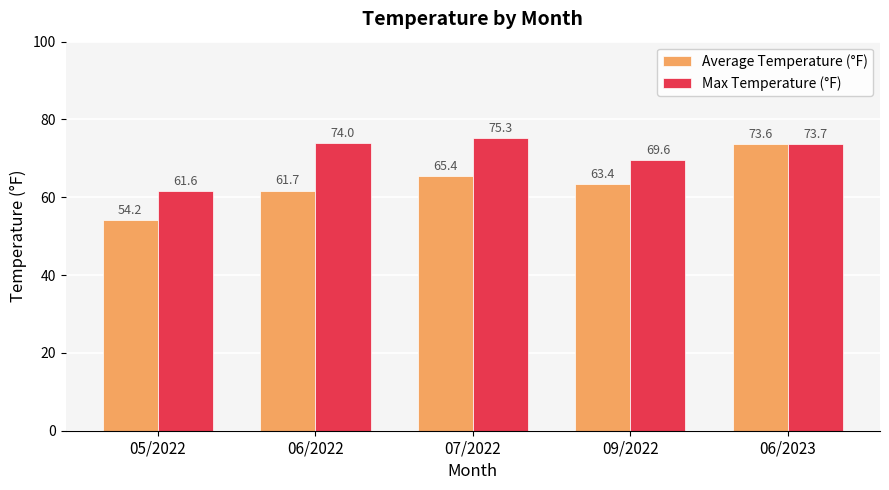

Reading right to left, what are all the values shown in this chart?

Average Temperature (°F): 73.6	63.4	65.4	61.7	54.2
Max Temperature (°F): 73.7	69.6	75.3	74.0	61.6